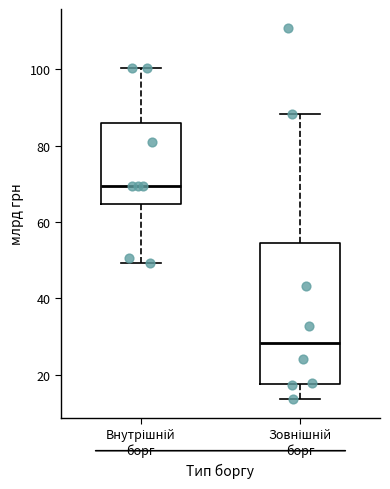

Where does the lower whisker of the box for Внутрішній борг end on the y-axis? The values are not printed on the chart, so give them approximately, as read against the axis.

50